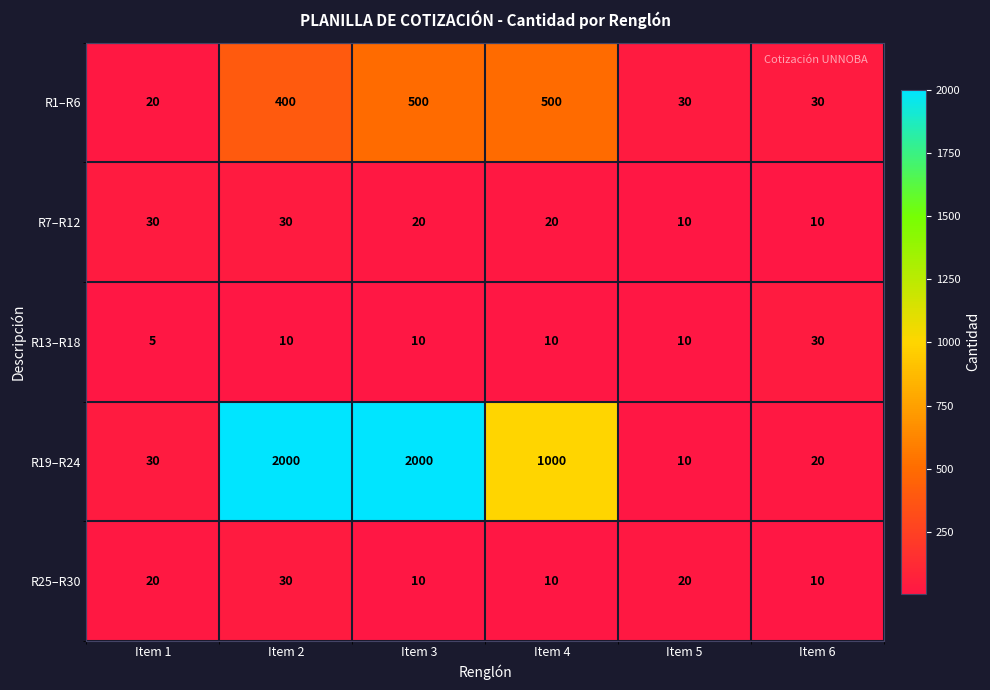

What is the spread (max minus min) of values at Item 5?

20